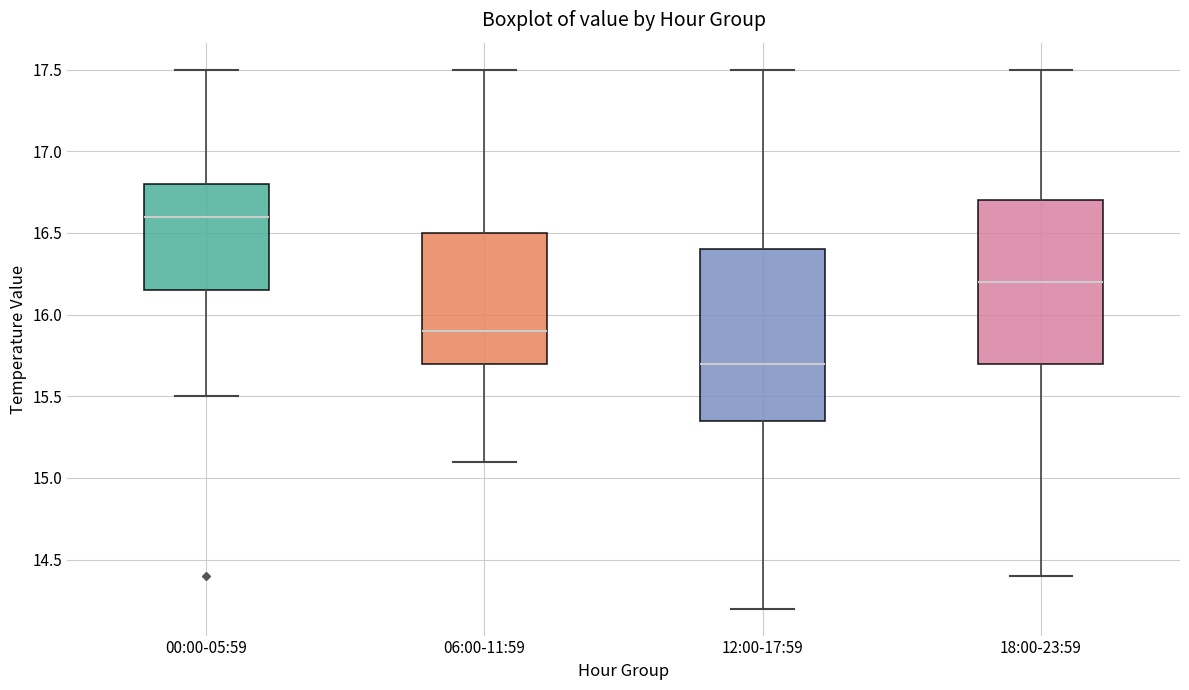

Which box has the lowest median line?

12:00-17:59